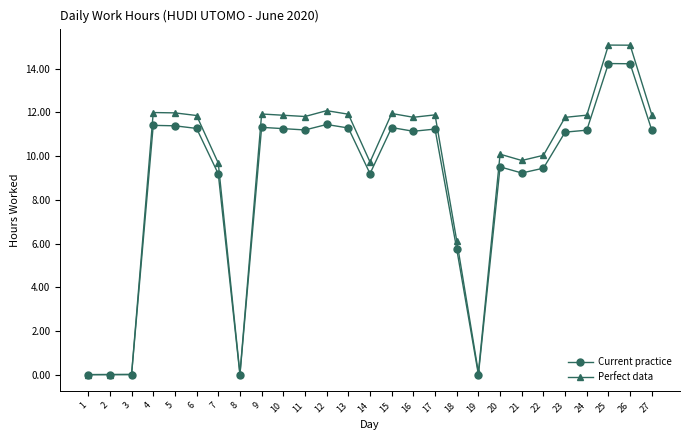

Which series has the largest range (max minus min)?

Perfect data